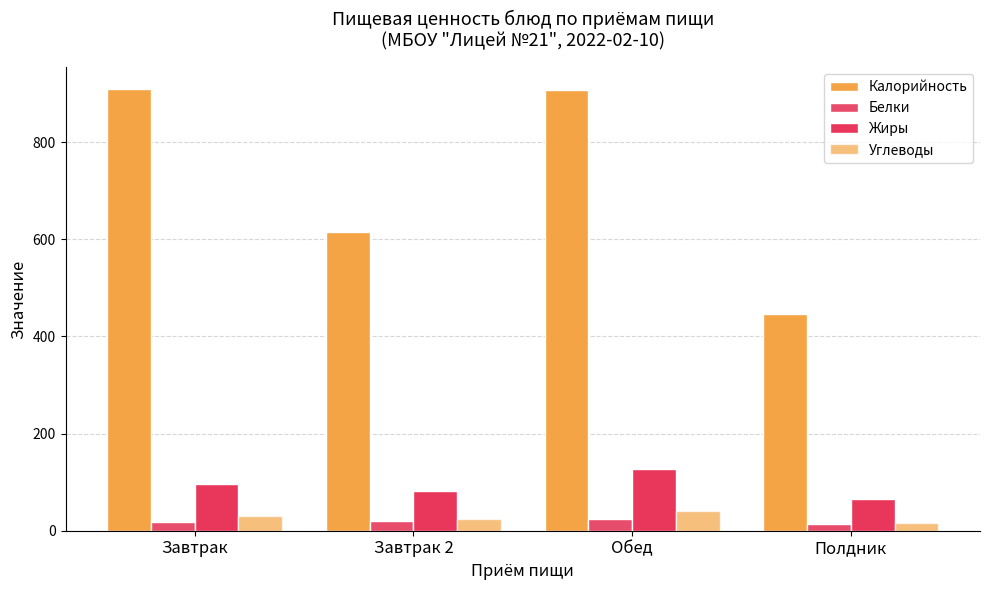

How many bars are there in total?

16